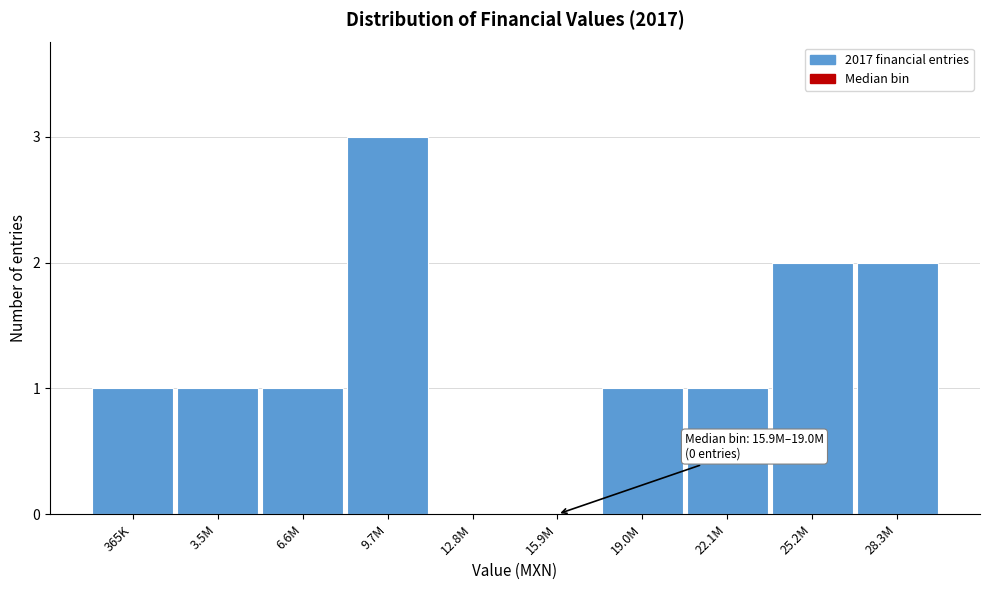

Reading left to right, what are all the values shown in this chart?

365K=1	3.5M=1	6.6M=1	9.7M=3	12.8M=0	15.9M=0	19.0M=1	22.1M=1	25.2M=2	28.3M=2